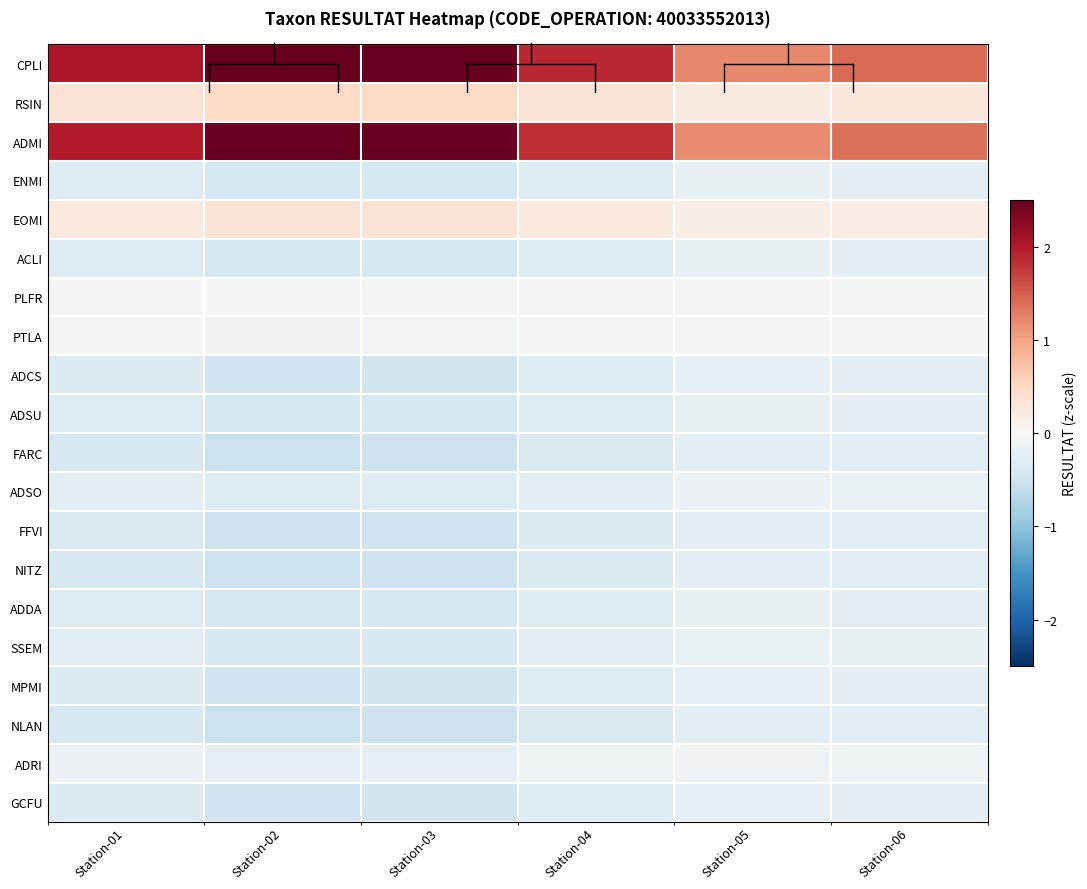

How many series are shown in this chart?

20